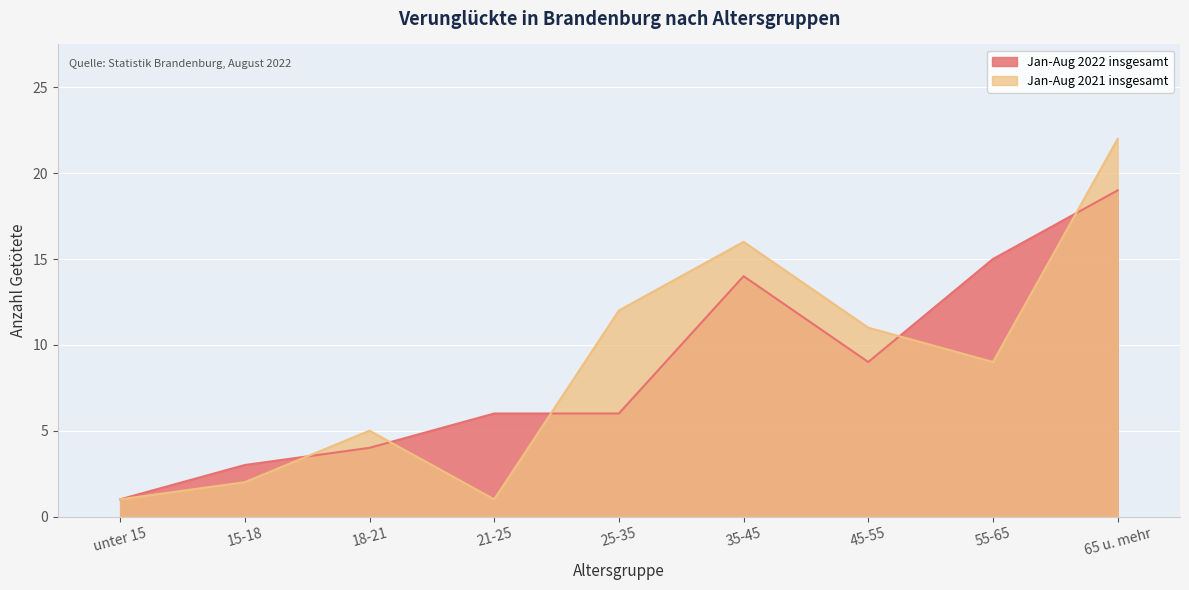

Is the value of Jan-Aug 2021 insgesamt at 15-18 greater than the value of Jan-Aug 2022 insgesamt at 45-55?

No